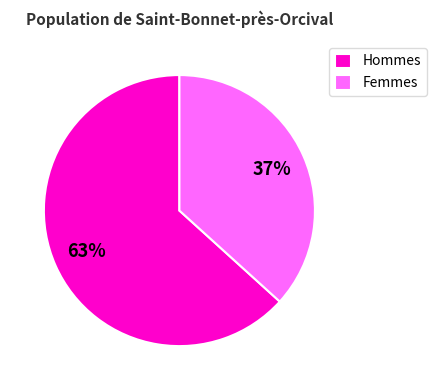

Which has a higher value, Hommes or Femmes?

Hommes